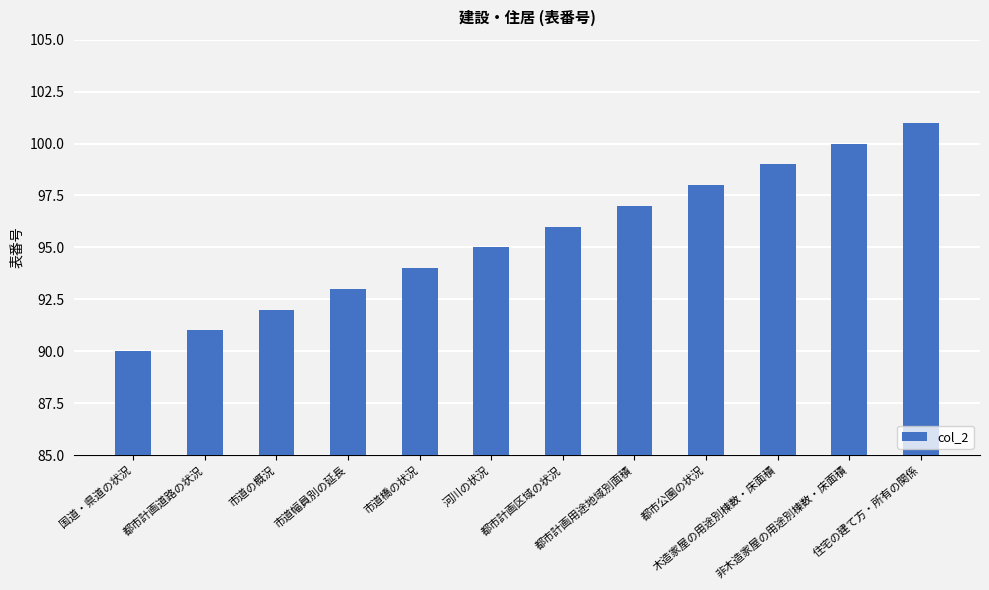

Is it true that the value at 非木造家屋の用途別棟数・床面積 is 100?

True